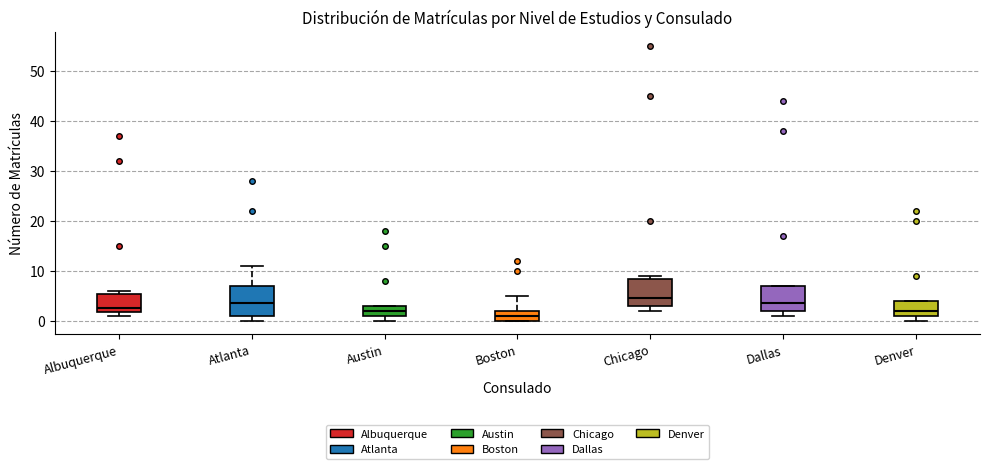

Where does the median line of the box for Austin sit on the y-axis? The values are not printed on the chart, so give them approximately, as read against the axis.

2